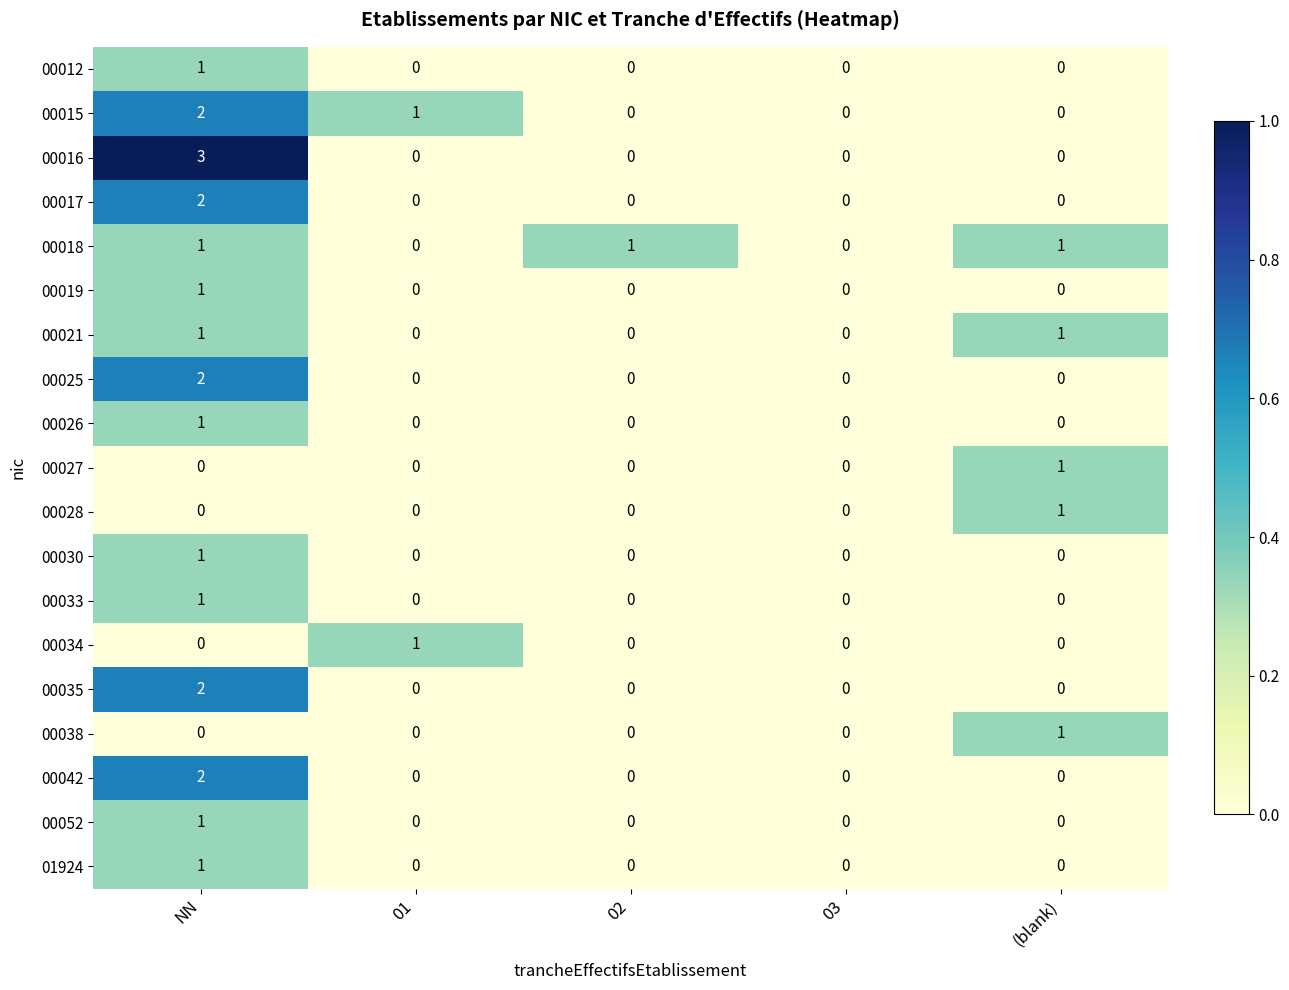

What is the sum of all 00018 values?

3